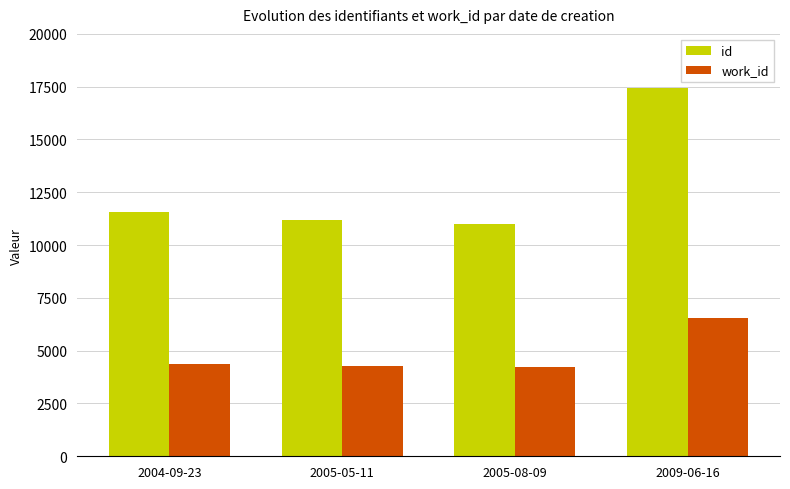

What is the spread (max minus min) of values at 2005-08-09?

6774